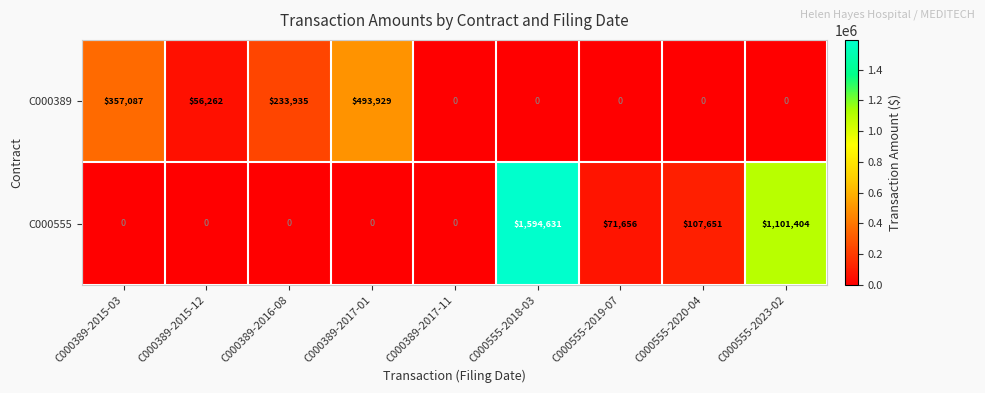

What is the sum of all C000555 values?

2875342